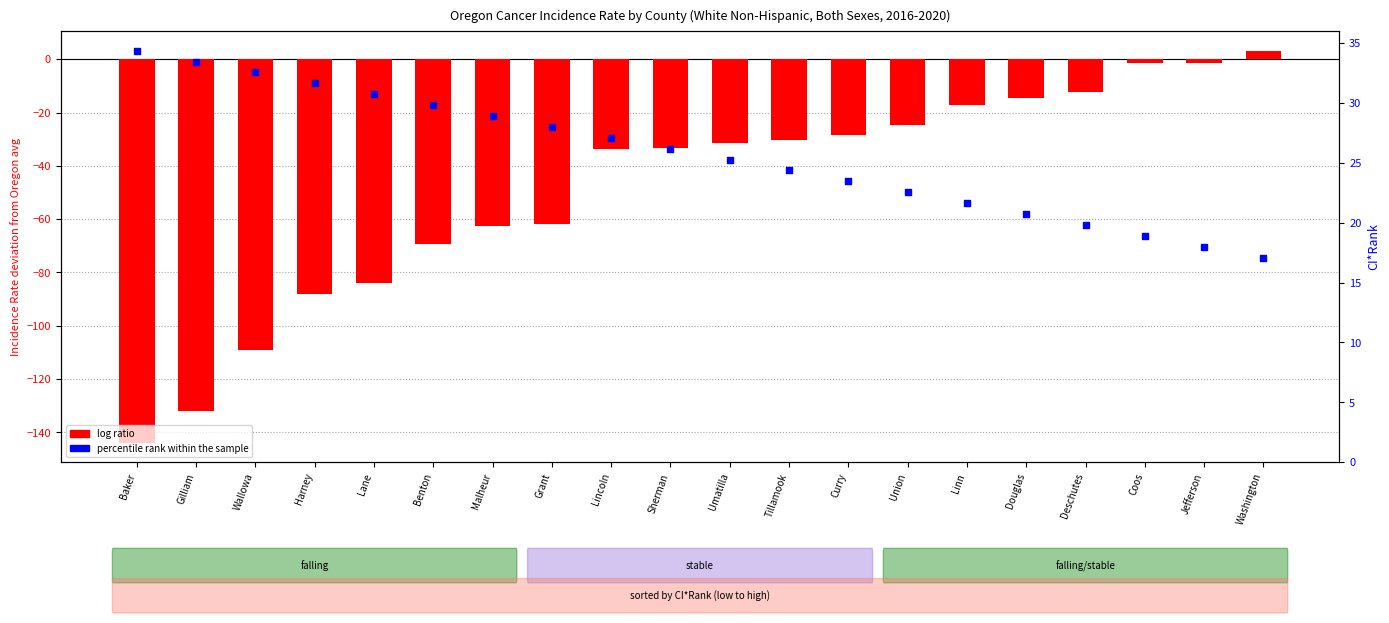

Which series has the largest total across all categories?

percentile rank within the sample